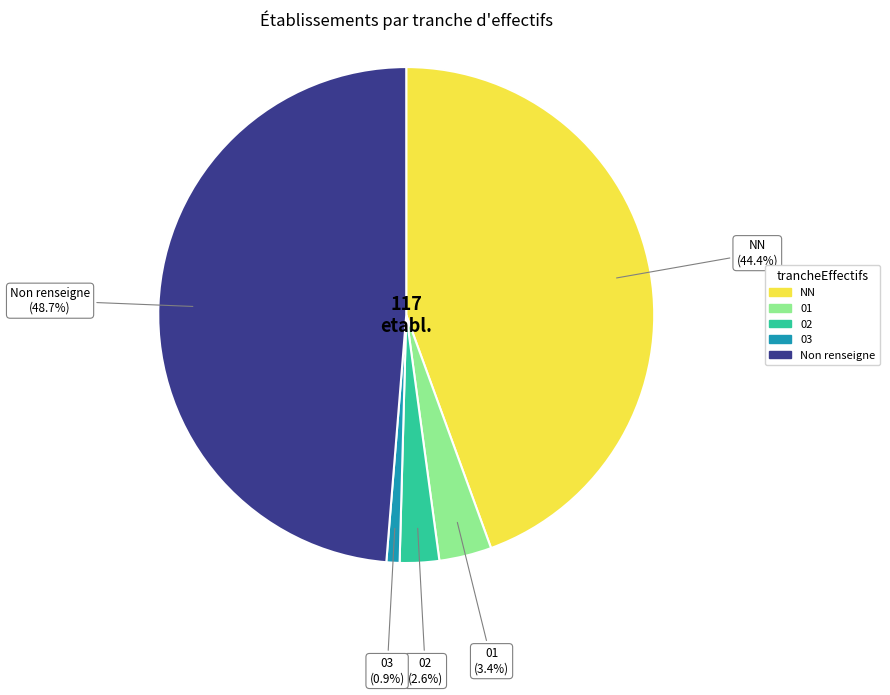

How many segments does this pie chart have?

5